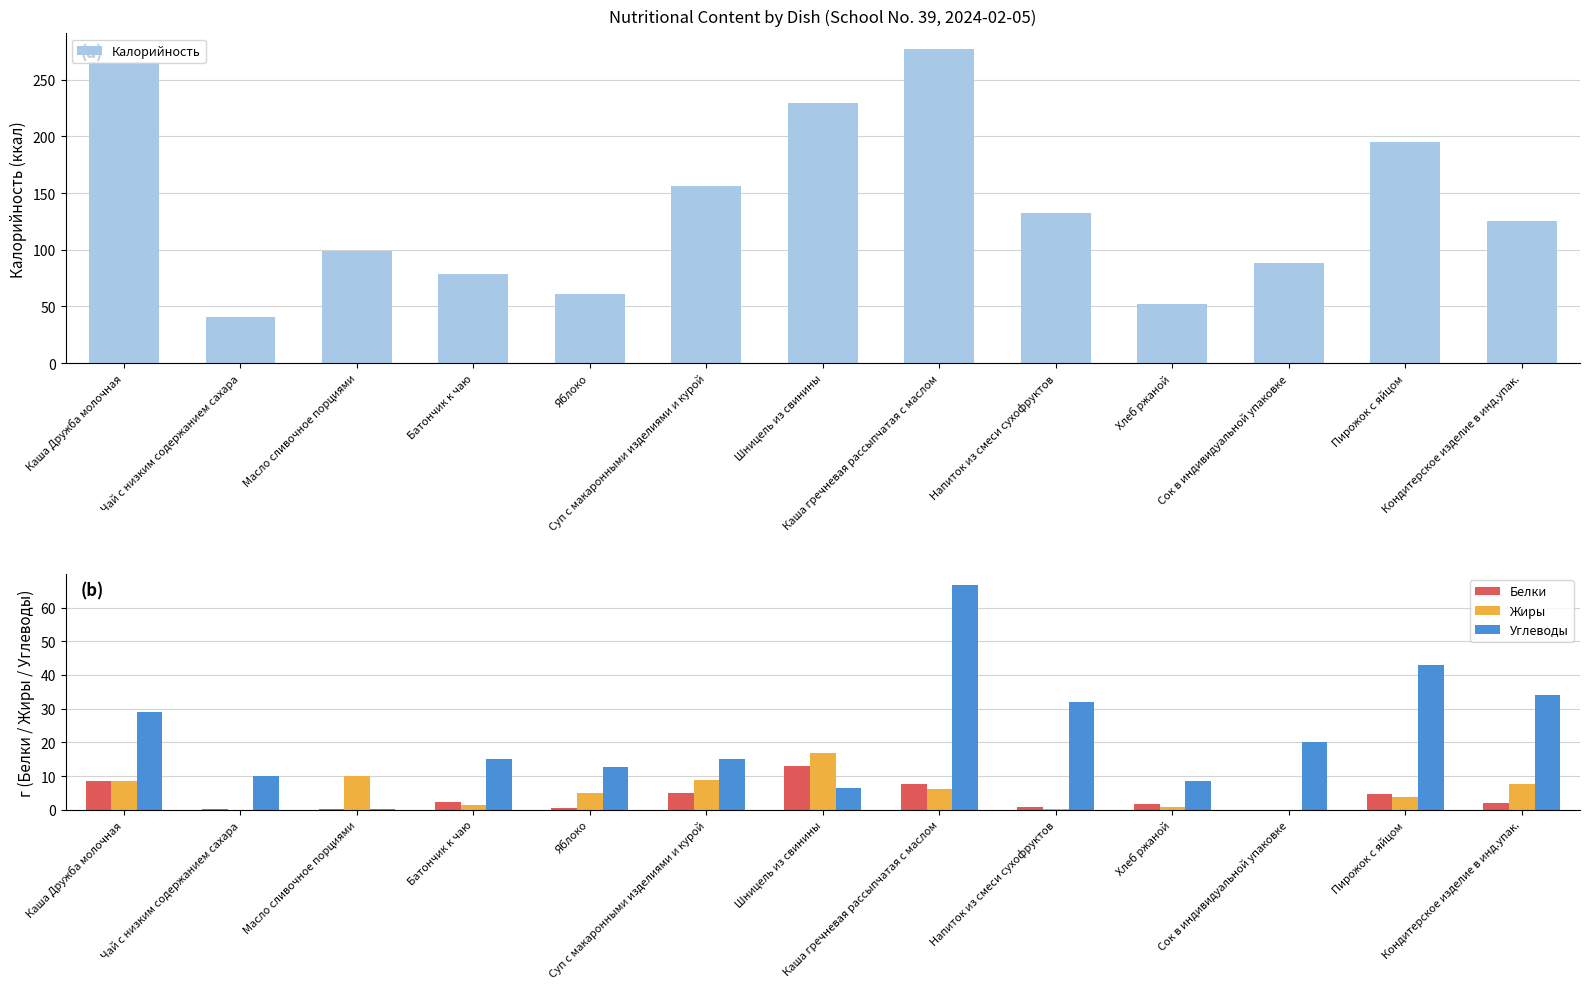

Which category has the highest value in the Калорийность series?

Каша гречневая рассыпчатая с маслом